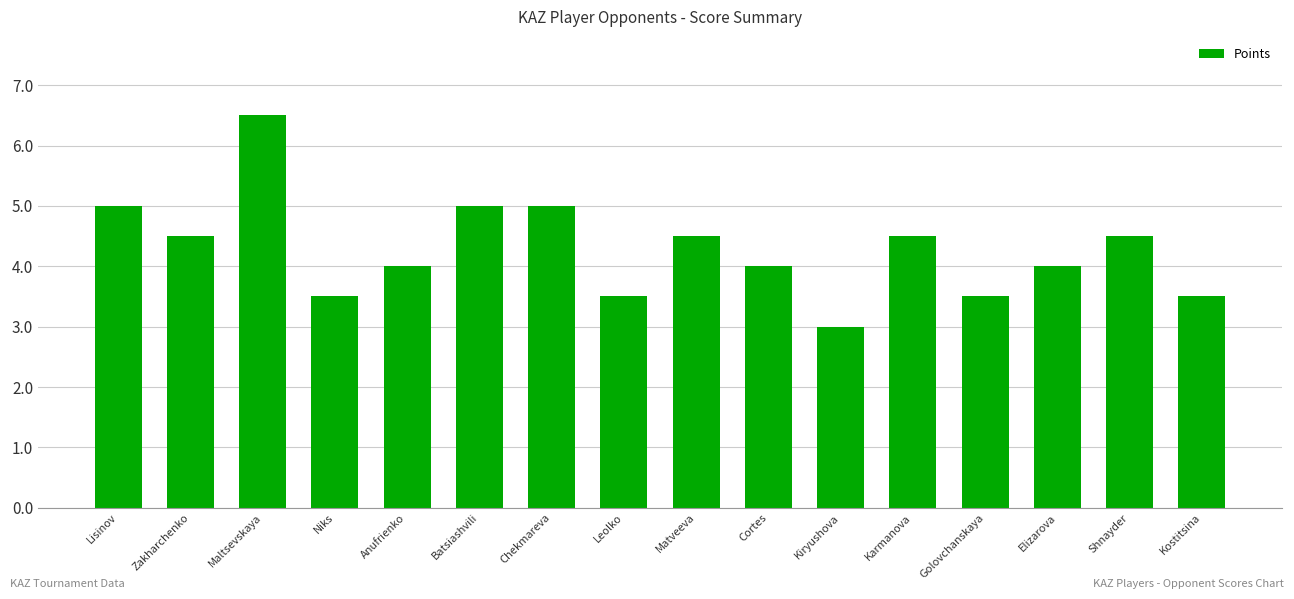

What position from the right is Maltsevskaya?

14